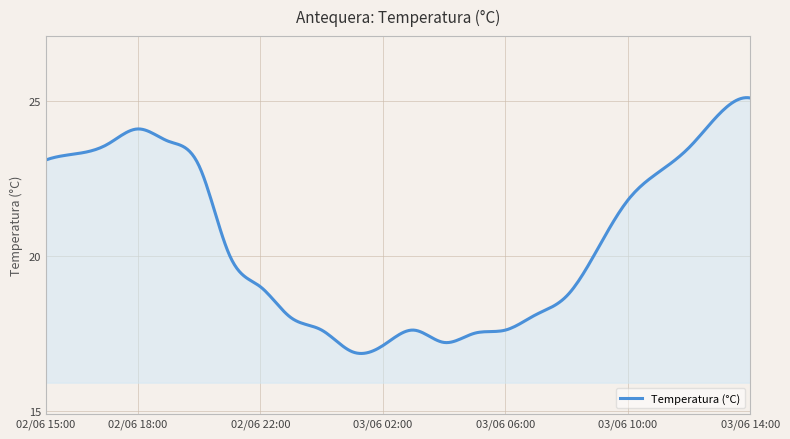

What is the smallest value displayed?

16.8